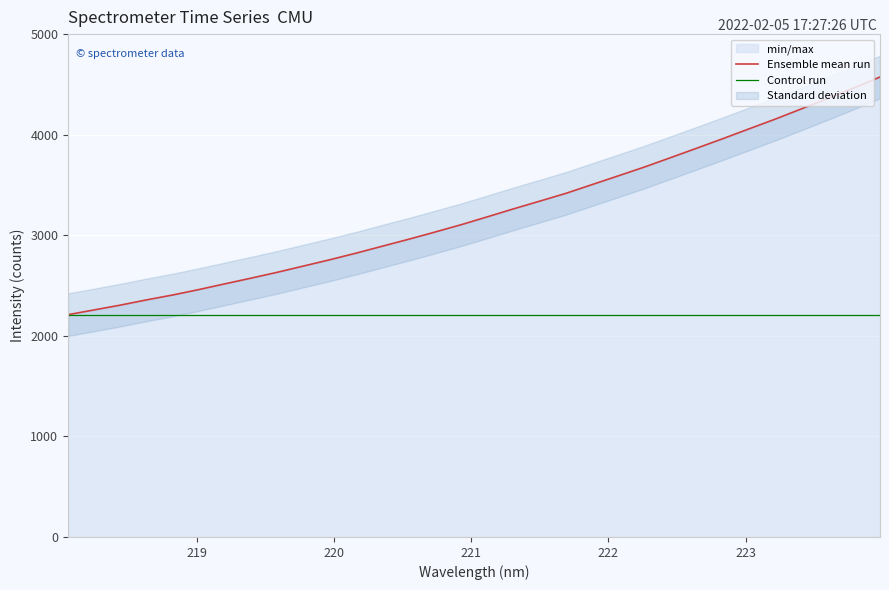

Reading right to left, extract all data points from this chart.

4573.5	4465.1	4359.9	4257.0	4155.3	4058.3	3961.0	3866.0	3771.9	3678.5	3590.8	3504.0	3416.8	3339.4	3262.6	3183.3	3105.0	3031.9	2960.6	2891.9	2823.0	2757.4	2695.1	2632.9	2574.6	2518.0	2460.5	2406.5	2357.7	2305.6	2257.8	2210.5